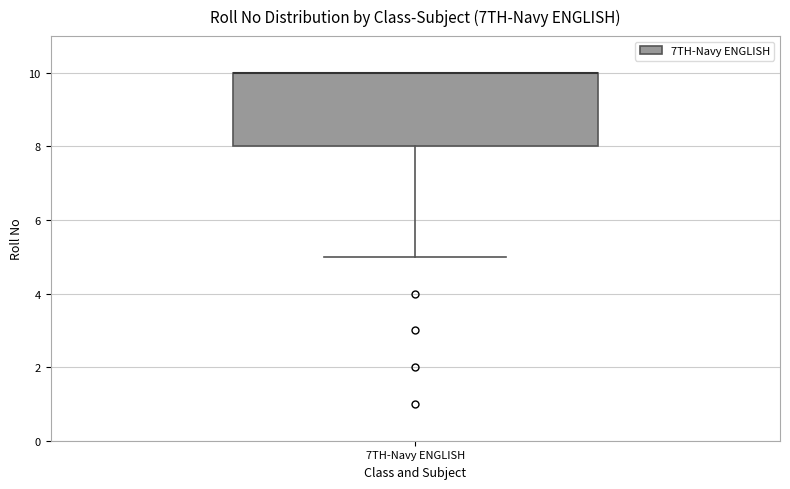

Transcribe this box plot: give where the median line is, the range the box spans, and where the two whiskers end, as read against the y-axis. The values are not printed on the chart, so give them approximately, as read against the axis.

median 10 (drawn on the box's upper edge), box 8 to 10, whiskers 5 to 10